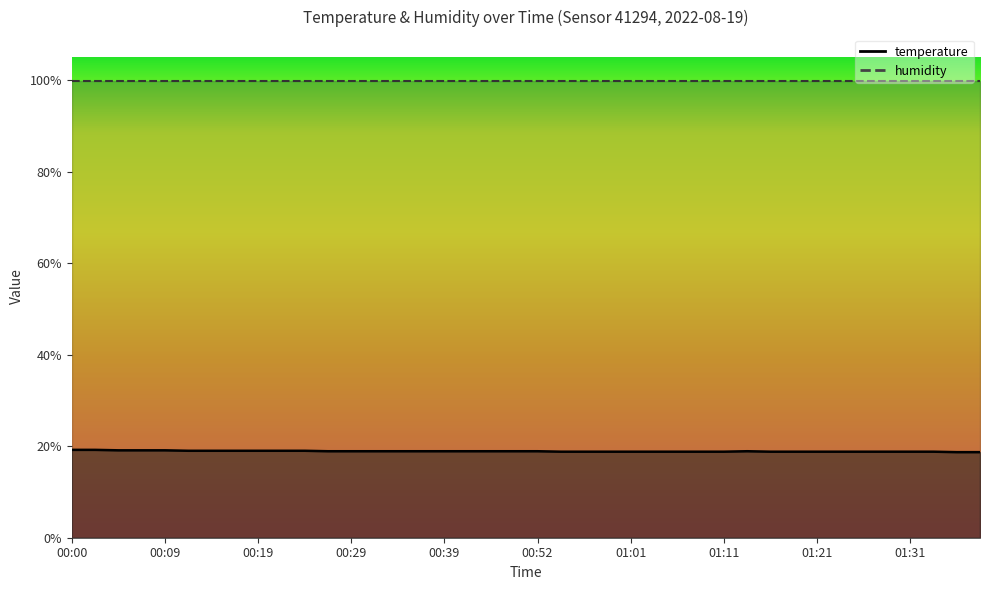

What is the sum of all values?

755.8